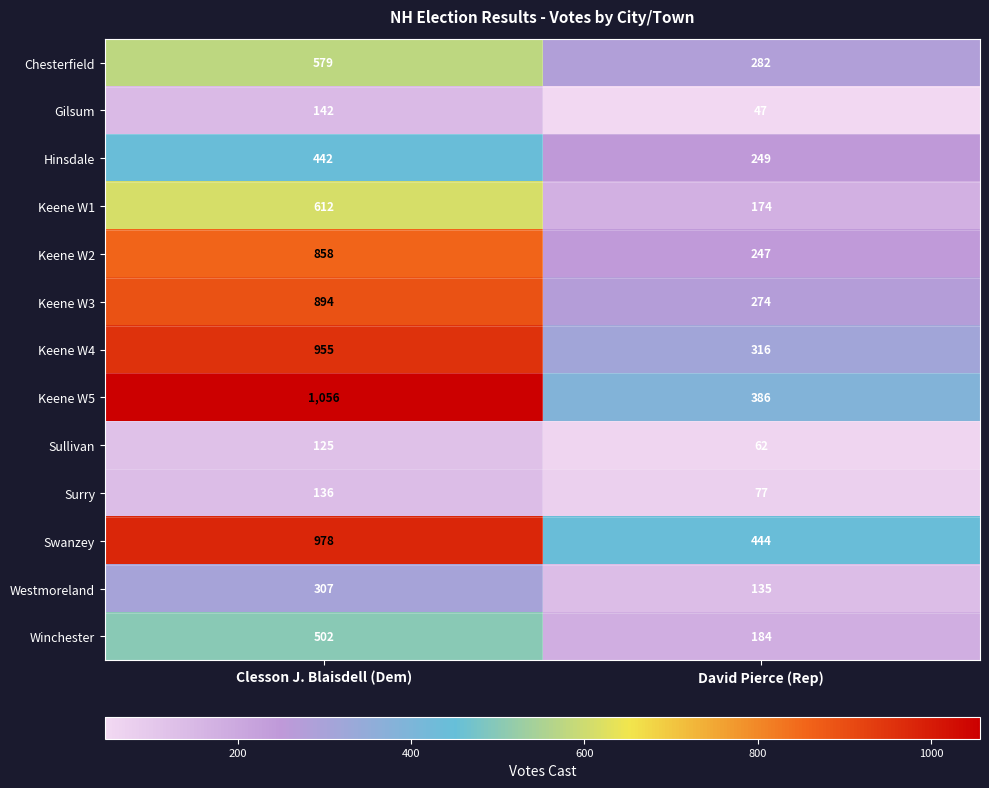

Read the Keene W1 value at Clesson J. Blaisdell (Dem).

612